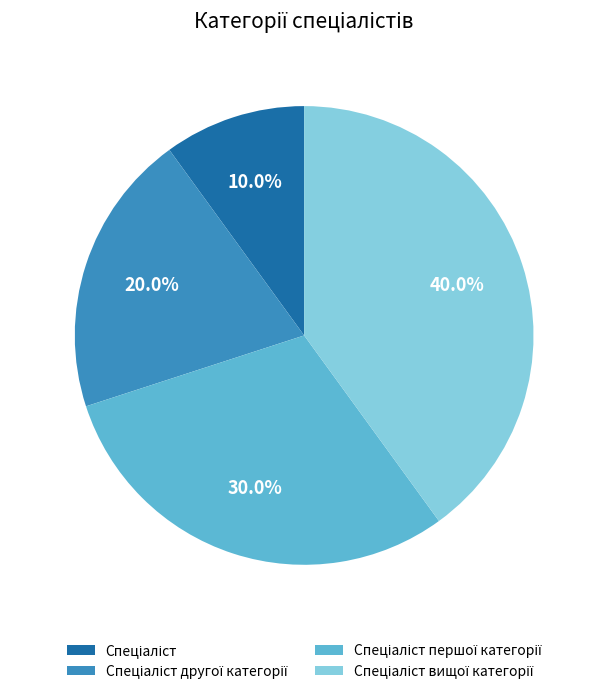

Is there a majority slice in this chart?

No